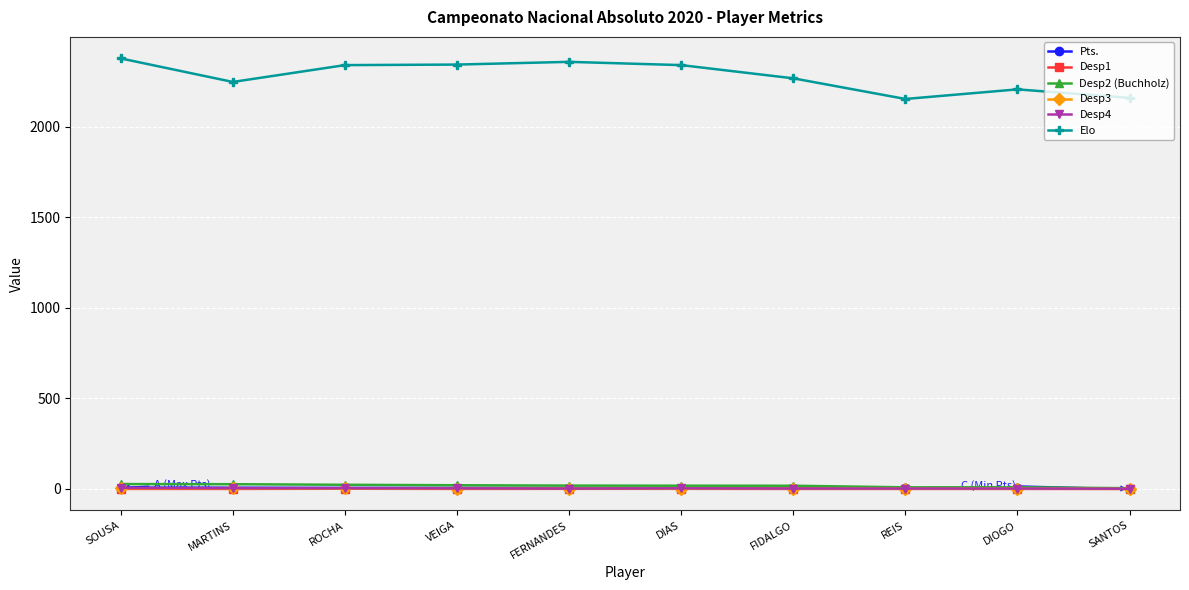

Which series has the largest total across all categories?

Elo